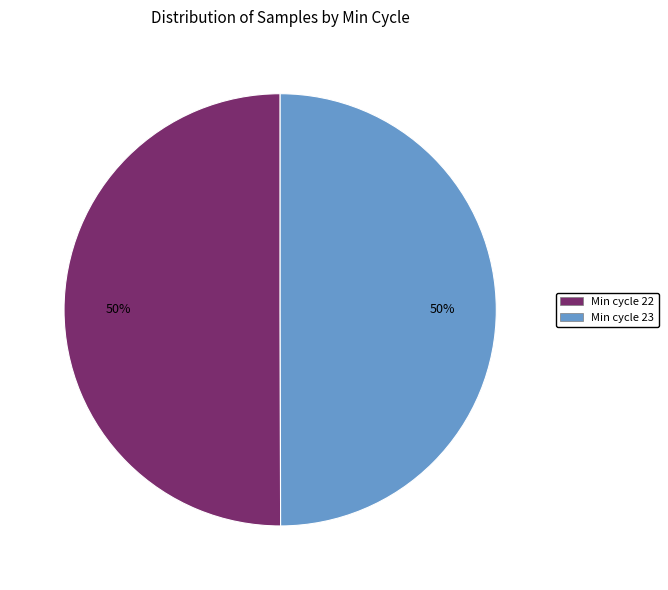

Approximately how many times larger is the value at Min cycle 23 compared to Min cycle 22?

1.0